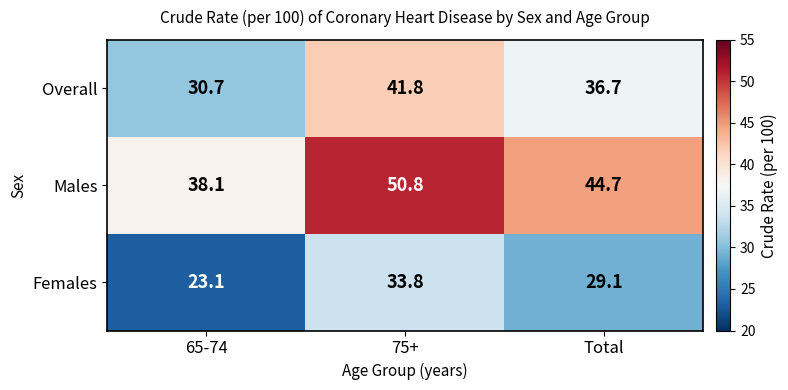

At 75+, list the series in order from largest to smallest.

Males, Overall, Females